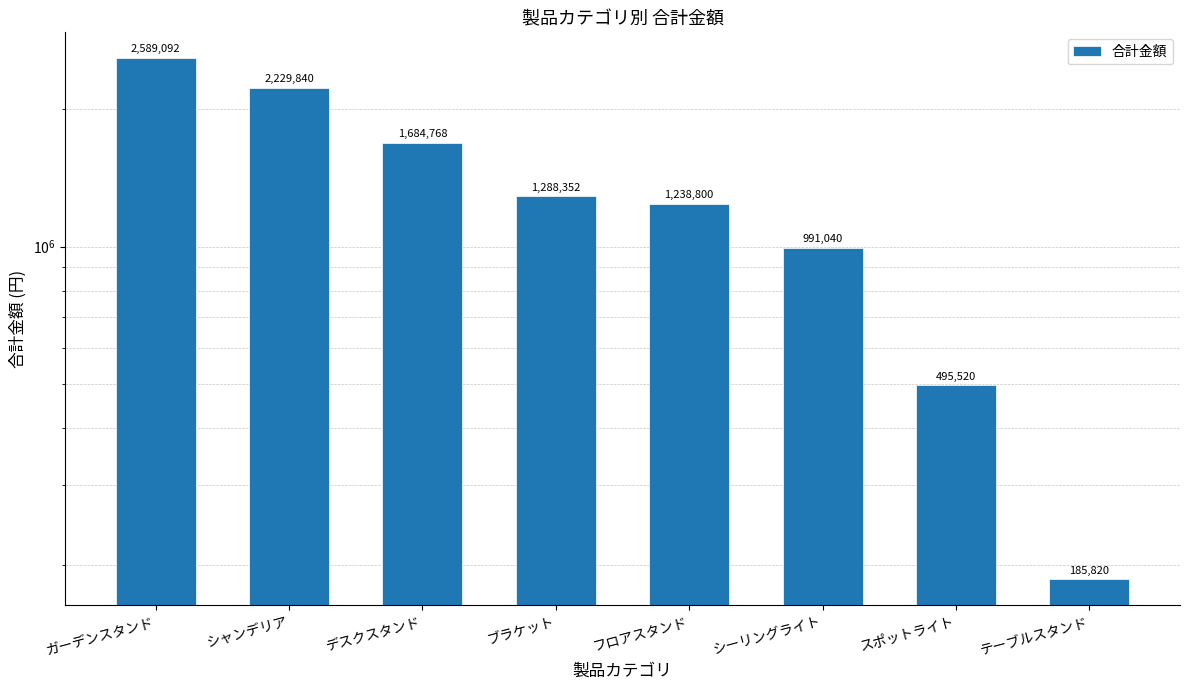

What is the sum of all values?

10703232